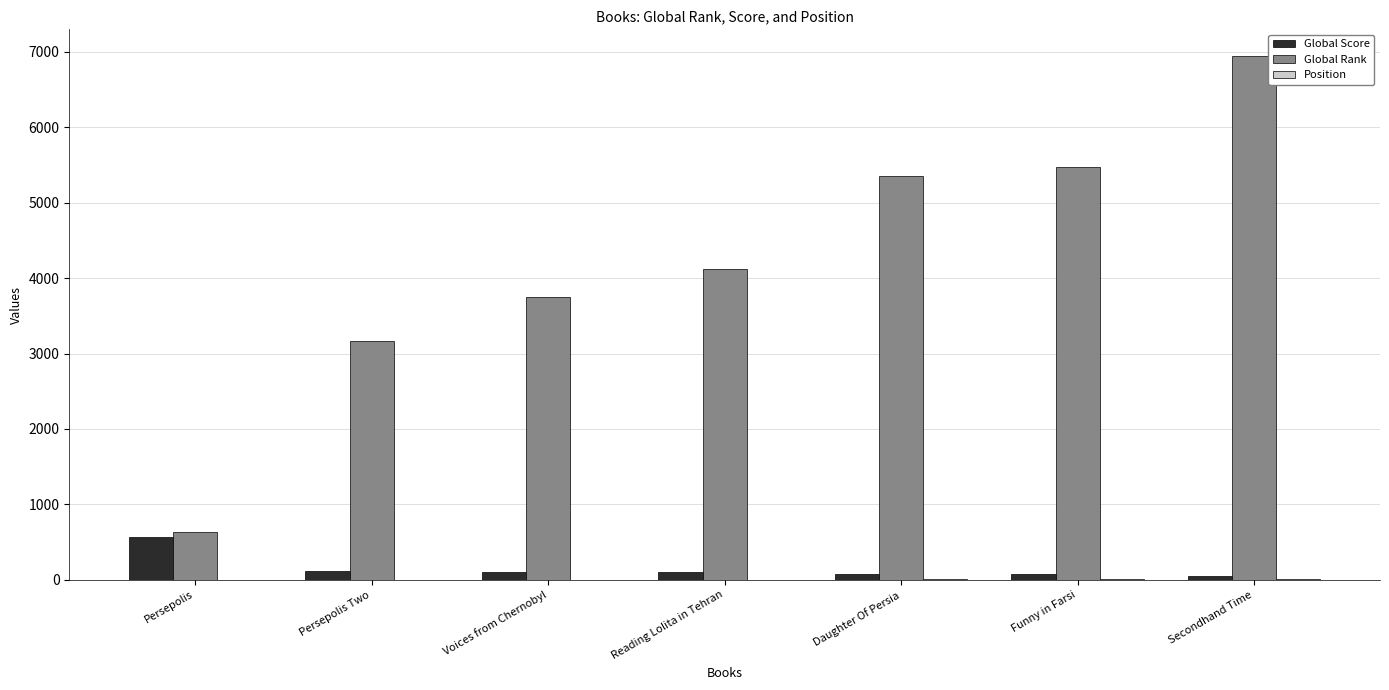

The value of Global Rank at Reading Lolita in Tehran is 4121. True or false?

True